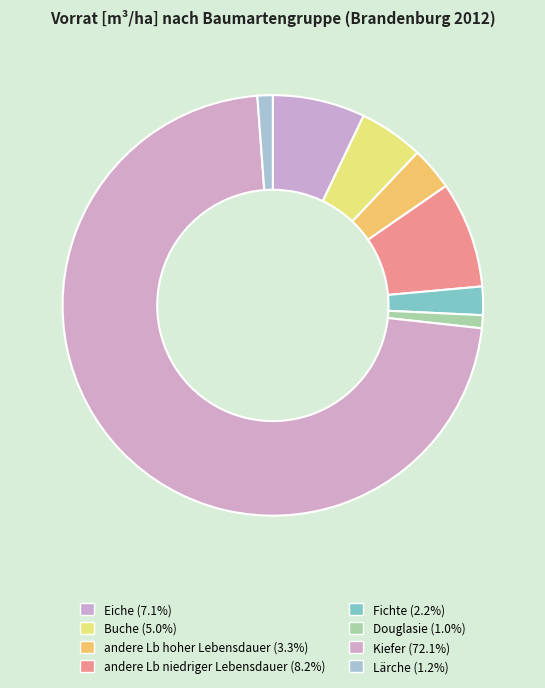

Which slice is the largest?

Kiefer